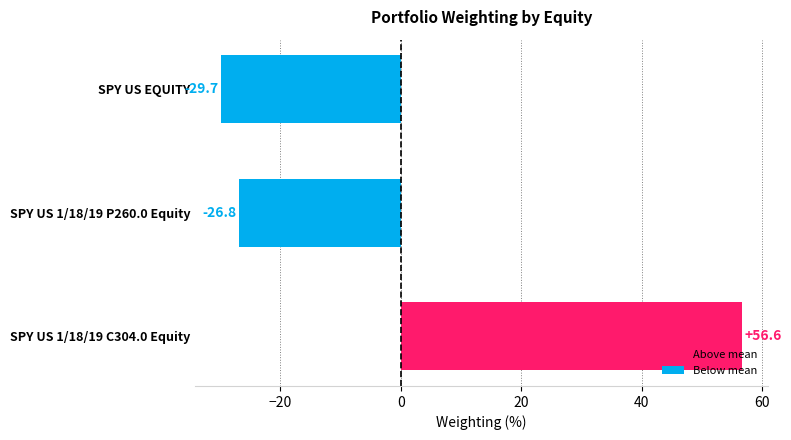

What is the difference between the values at SPY US 1/18/19 P260.0 Equity and SPY US 1/18/19 C304.0 Equity?

83.4